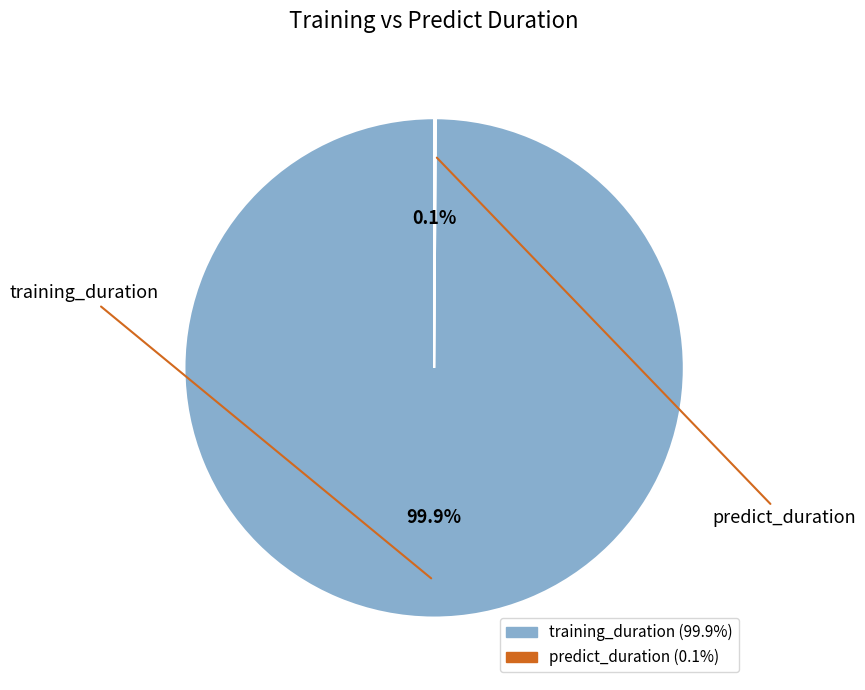

What portion of the pie excludes training_duration?

0.1%